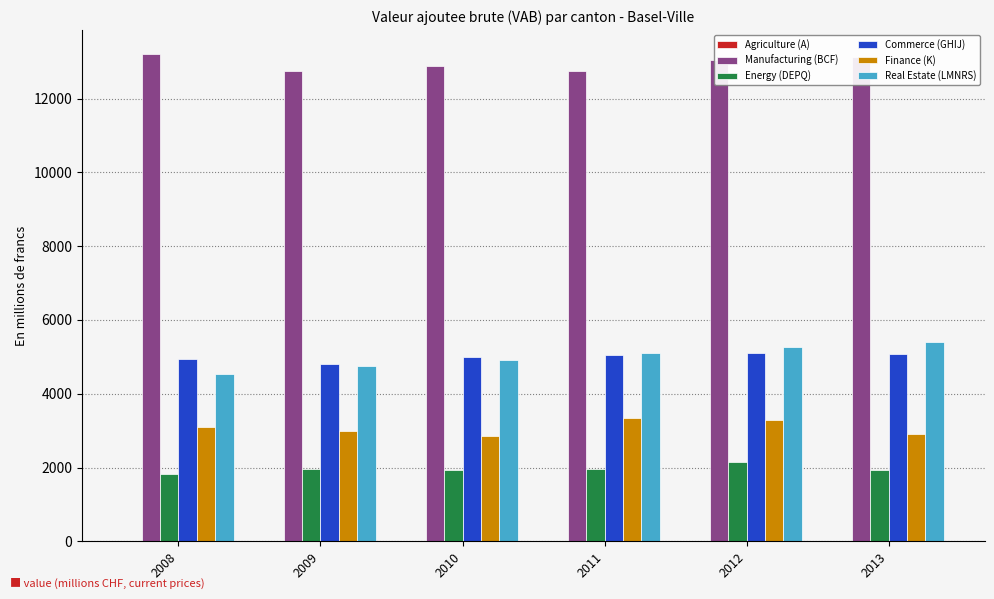

Is the value of Manufacturing (BCF) at 2011 greater than the value of Commerce (GHIJ) at 2009?

Yes